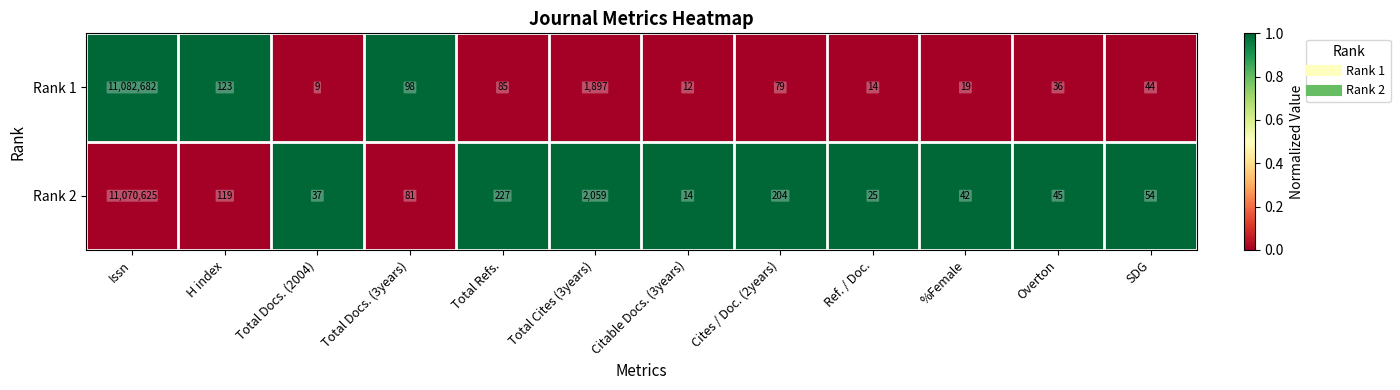

Which series has the largest total across all categories?

Rank 1